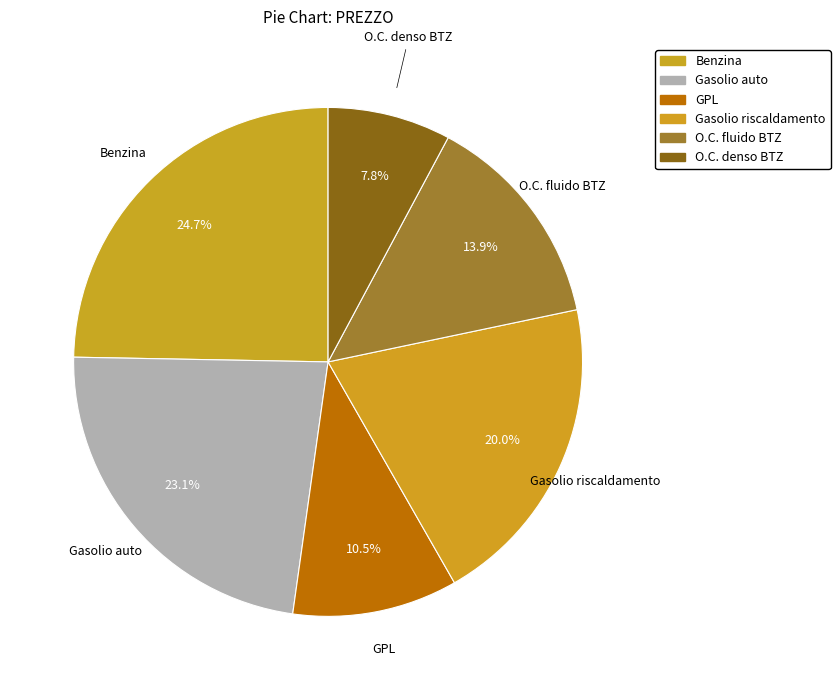

Is there any slice that represents more than half of the pie?

No